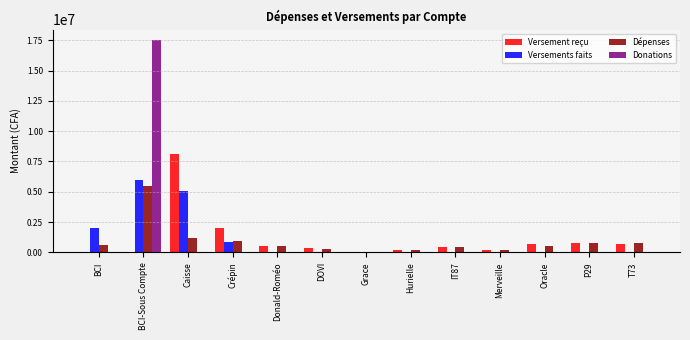

At which label is Versements faits closest to 3000000?

BCI